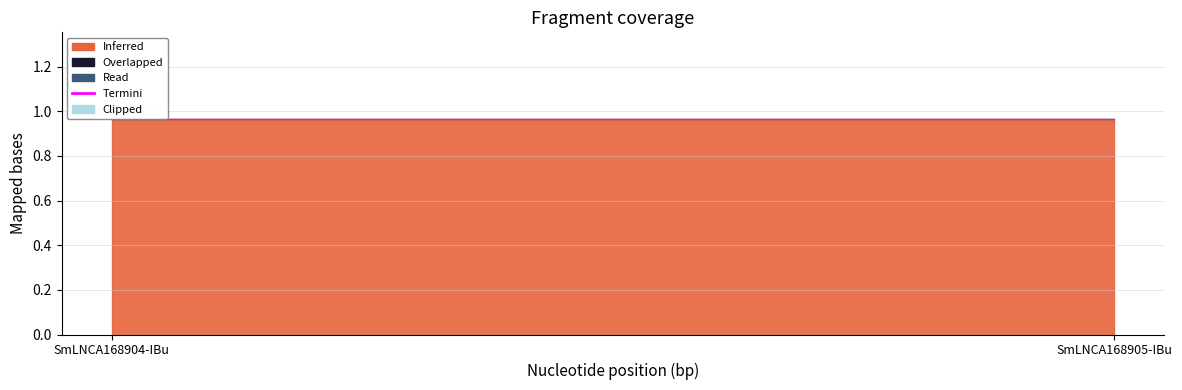

At SmLNCA168905-IBu, list the series in order from largest to smallest.

Inferred, Overlapped